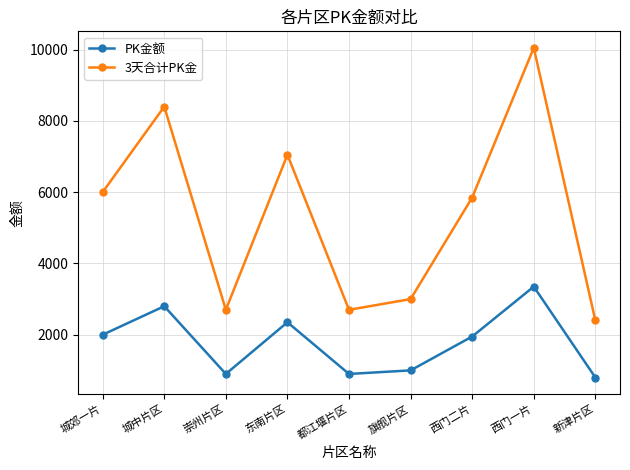

True or false: 3天合计PK金 and PK金额 cross at least once.

False